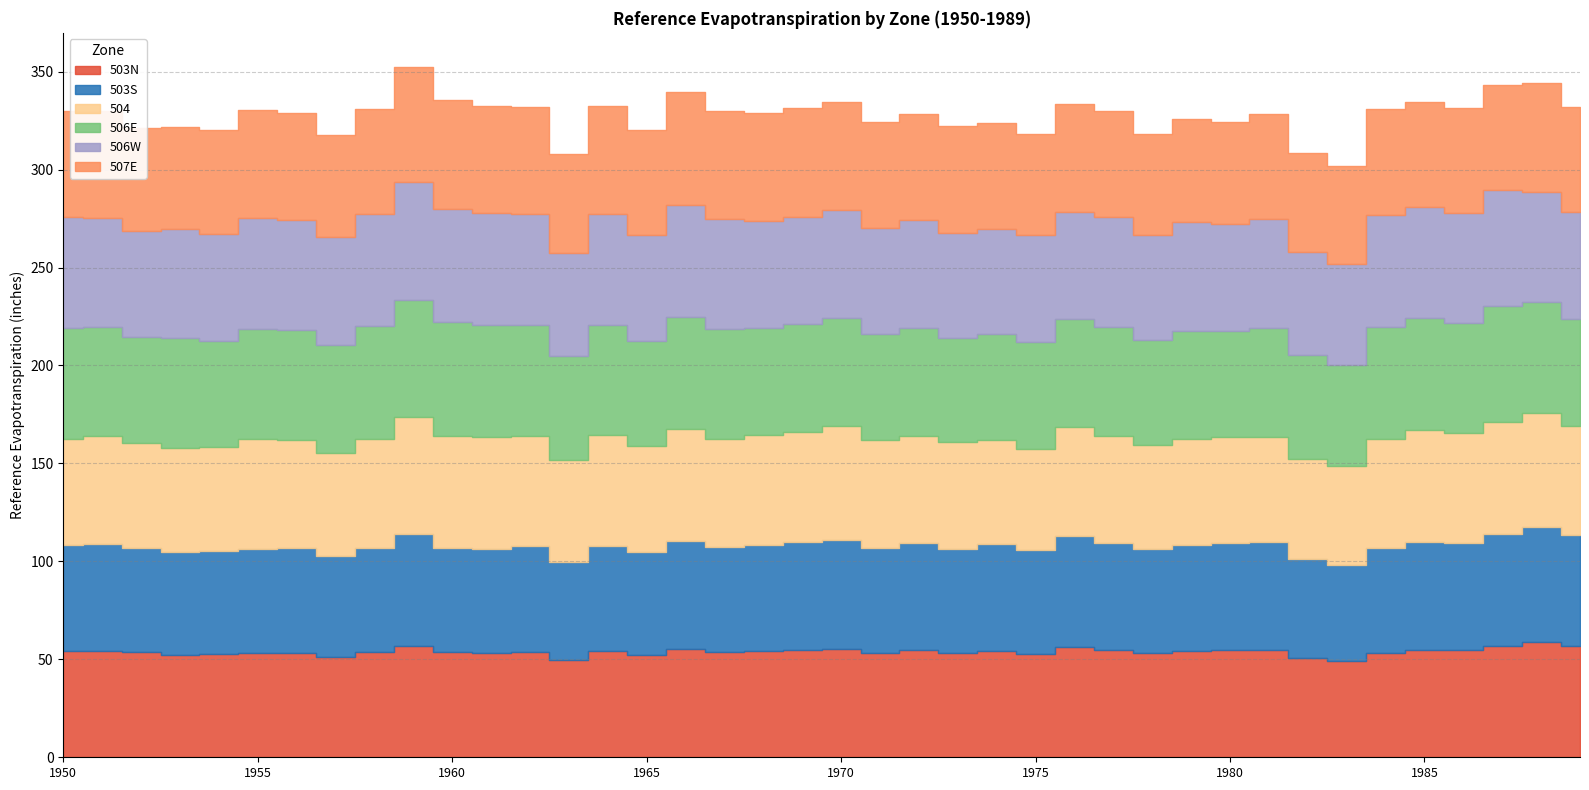

How many values in the 507E series exceed 54?

20